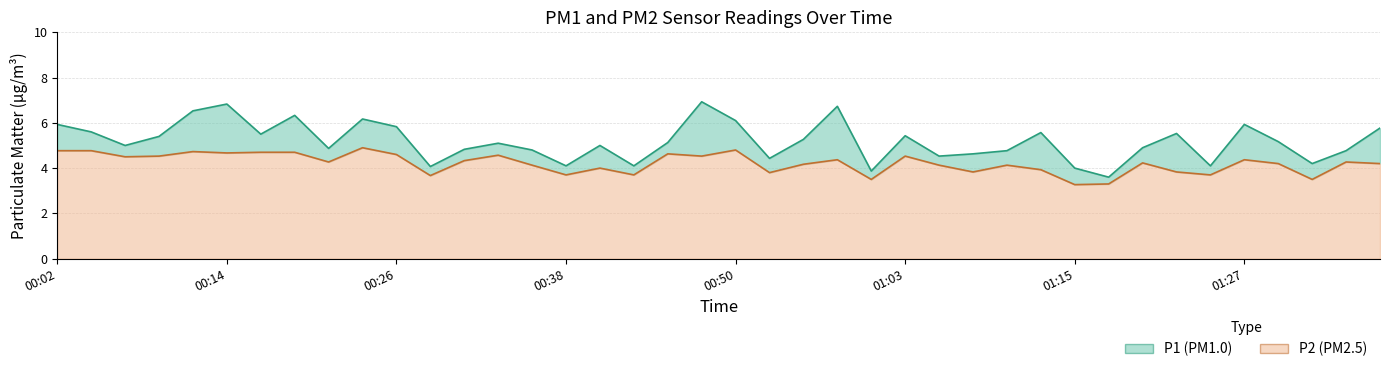

Reading left to right, list all the values displayed in this chart.

P1 line: 5.9	5.6	5.0	5.4	6.5	6.8	5.5	6.3	4.9	6.2	5.8	4.1	4.8	5.1	4.8	4.1	5.0	4.1	5.1	6.9	6.1	4.4	5.3	6.7	3.9	5.4	4.5	4.6	4.8	5.6	4.0	3.6	4.9	5.5	4.1	5.9	5.2	4.2	4.8	5.8
P2 line: 4.8	4.8	4.5	4.5	4.7	4.7	4.7	4.7	4.3	4.9	4.6	3.7	4.3	4.6	4.1	3.7	4.0	3.7	4.6	4.5	4.8	3.8	4.2	4.4	3.5	4.5	4.1	3.8	4.1	3.9	3.3	3.3	4.2	3.8	3.7	4.4	4.2	3.5	4.3	4.2